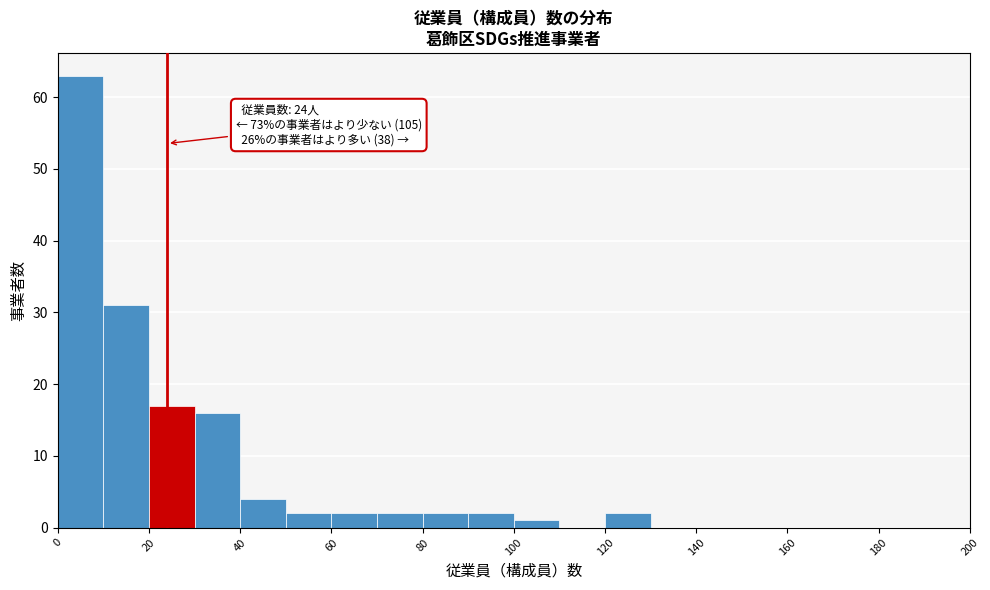

Over which range of the x-axis is the bar tallest?

0 to 10